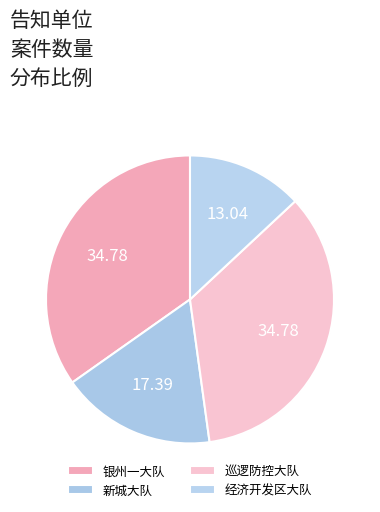

The 经济开发区大队 slice represents 13% of the pie. True or false?

True